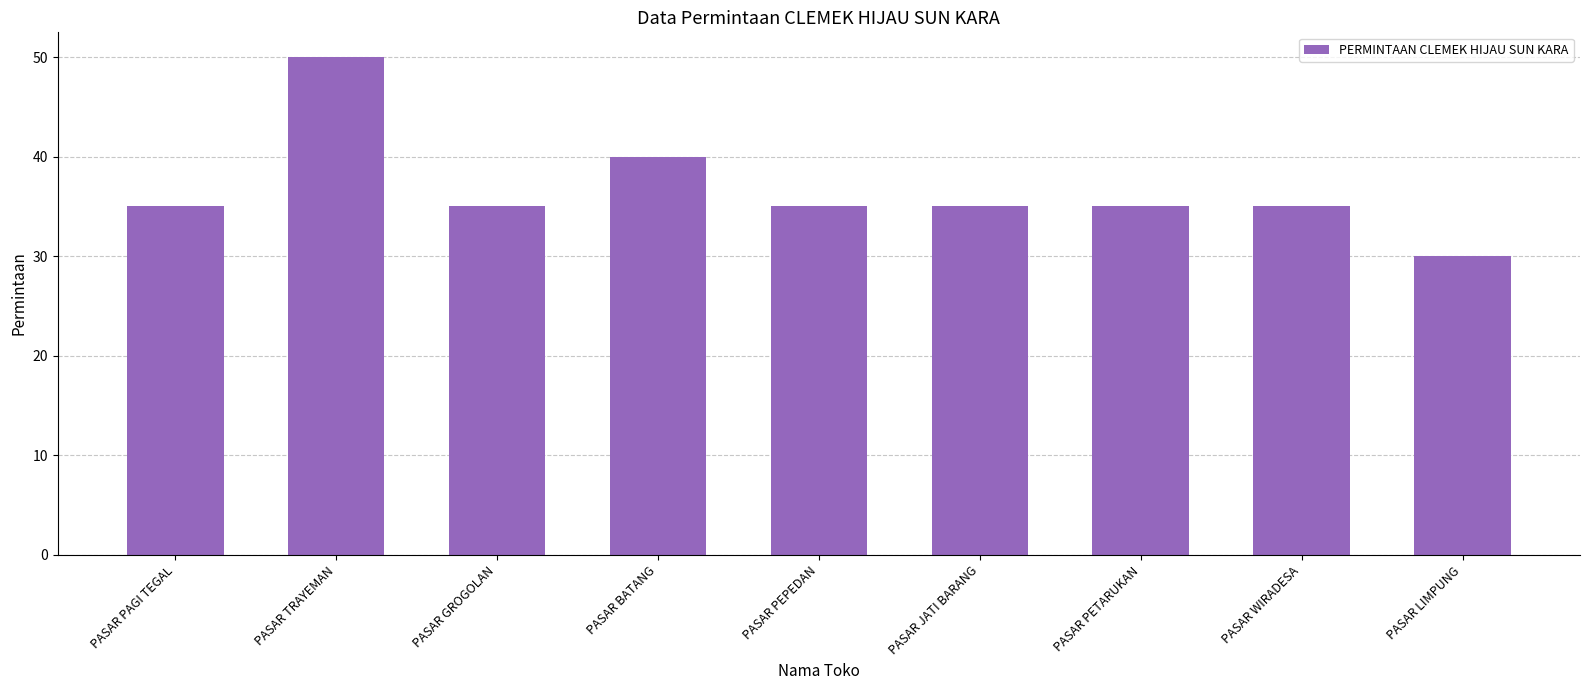

What is the difference between the maximum and minimum values?

20